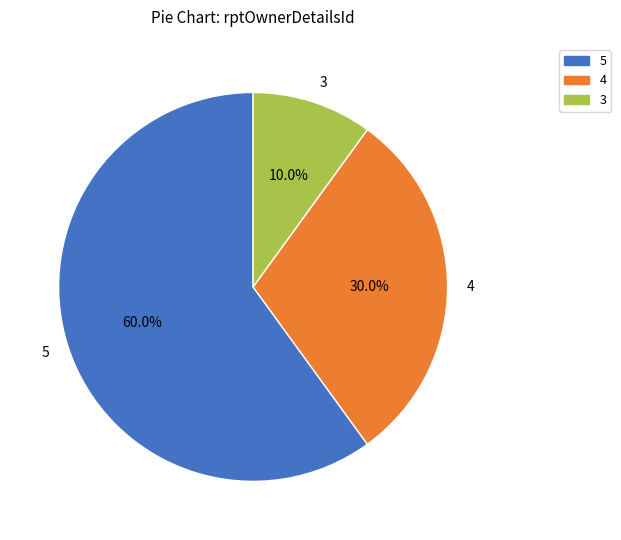

Combined, what portion of the pie is 5 and 3?

70.0%